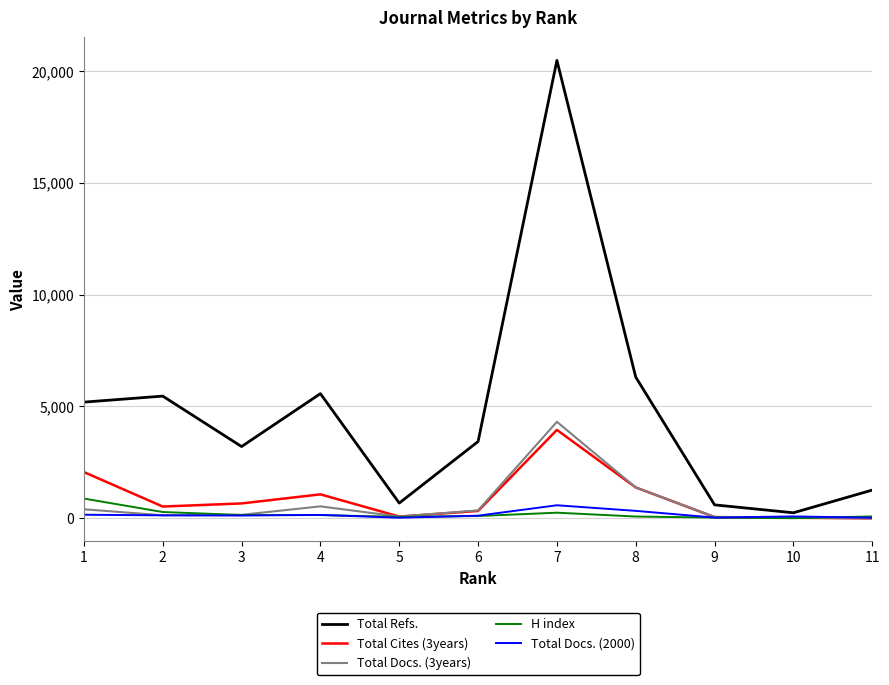

At which label does Total Cites (3years) first exceed 527?

1